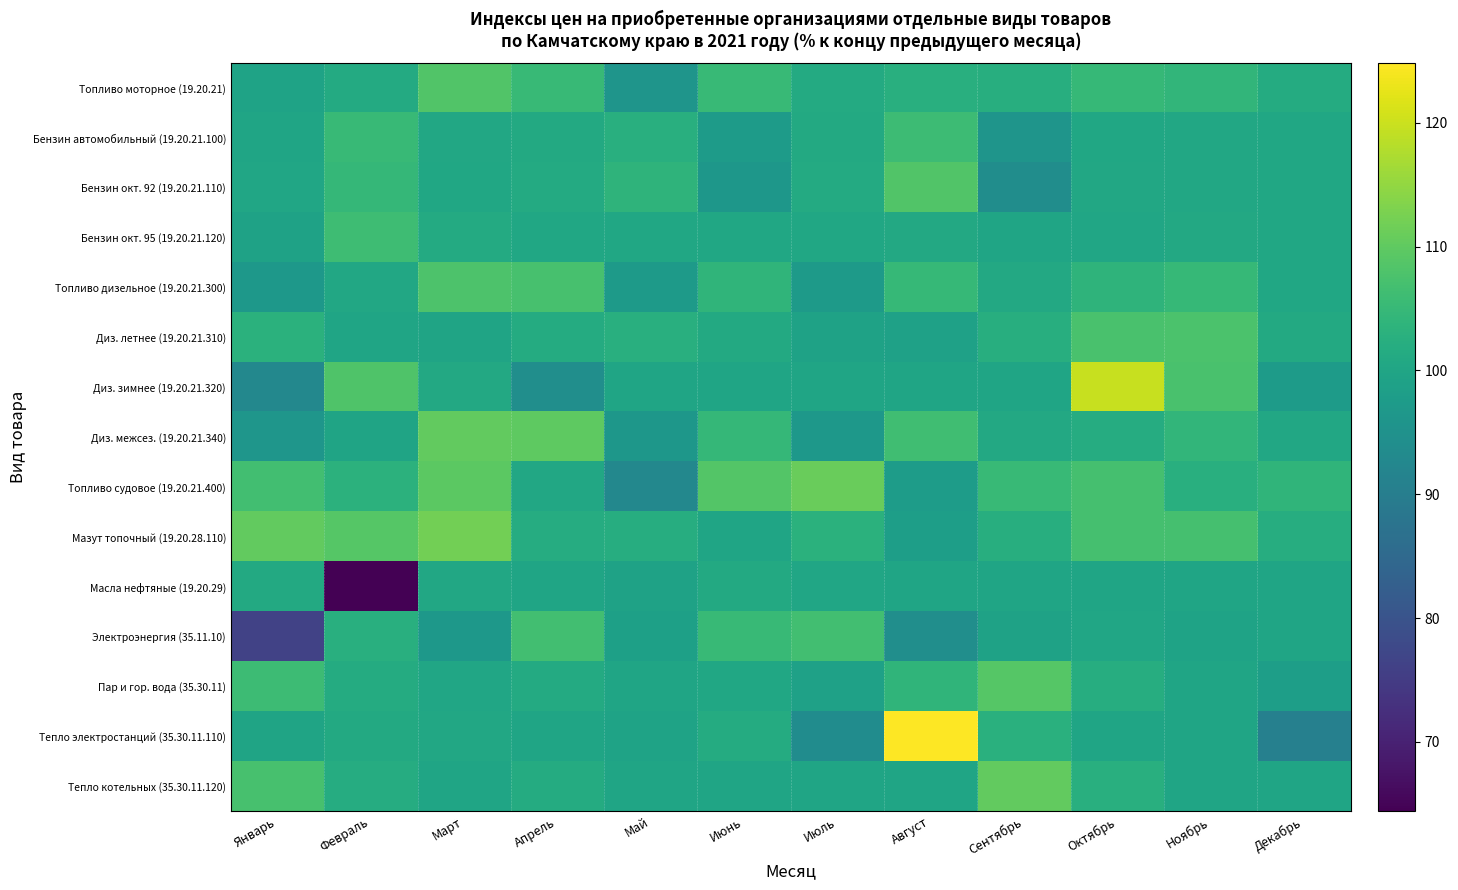

Reading left to right, list all the values displayed in this chart.

Топливо моторное (19.20.21): Январь=99.5	Февраль=101.3	Март=108.4	Апрель=105.0	Май=96.0	Июнь=105.2	Июль=101.4	Август=102.5	Сентябрь=102.2	Октябрь=104.8	Ноябрь=104.1	Декабрь=101.5
Бензин автомобильный (19.20.21.100): Январь=99.8	Февраль=105.1	Март=100.6	Апрель=101.0	Май=102.5	Июнь=97.6	Июль=101.1	Август=105.8	Сентябрь=95.9	Октябрь=100.4	Ноябрь=100.6	Декабрь=100.3
Бензин окт. 92 (19.20.21.110): Январь=100.1	Февраль=104.7	Март=100.3	Апрель=101.3	Май=103.6	Июнь=96.3	Июль=101.4	Август=108.3	Сентябрь=94.1	Октябрь=100.5	Ноябрь=100.5	Декабрь=100.3
Бензин окт. 95 (19.20.21.120): Январь=99.3	Февраль=106.1	Март=101.3	Апрель=100.3	Май=100.3	Июнь=100.4	Июль=100.4	Август=100.8	Сентябрь=100.0	Октябрь=100.1	Ноябрь=100.9	Декабрь=100.4
Топливо дизельное (19.20.21.300): Январь=96.7	Февраль=100.5	Март=108.0	Апрель=107.3	Май=97.4	Июнь=103.9	Июль=97.2	Август=104.9	Сентябрь=100.9	Октябрь=103.8	Ноябрь=104.9	Декабрь=100.4
Диз. летнее (19.20.21.310): Январь=102.9	Февраль=99.8	Март=99.7	Апрель=101.6	Май=102.4	Июнь=101.2	Июль=99.2	Август=98.9	Сентябрь=102.3	Октябрь=107.5	Ноябрь=107.8	Декабрь=101.2
Диз. зимнее (19.20.21.320): Январь=92.5	Февраль=108.2	Март=100.8	Апрель=94.2	Май=100.0	Июнь=100.0	Июль=100.0	Август=100.0	Сентябрь=100.0	Октябрь=119.7	Ноябрь=107.4	Декабрь=97.5
Диз. межсез. (19.20.21.340): Январь=96.2	Февраль=99.6	Март=110.3	Апрель=109.7	Май=96.4	Июнь=104.7	Июль=96.6	Август=106.3	Сентябрь=100.8	Октябрь=101.7	Ноябрь=104.2	Декабрь=100.6
Топливо судовое (19.20.21.400): Январь=106.4	Февраль=103.2	Март=109.6	Апрель=100.5	Май=92.7	Июнь=108.6	Июль=110.9	Август=97.7	Сентябрь=105.1	Октябрь=107.1	Ноябрь=102.5	Декабрь=103.9
Мазут топочный (19.20.28.110): Январь=110.4	Февраль=108.9	Март=112.0	Апрель=101.9	Май=102.1	Июнь=99.9	Июль=102.9	Август=98.3	Сентябрь=102.3	Октябрь=106.9	Ноябрь=106.9	Декабрь=102.1
Масла нефтяные (19.20.29): Январь=101.2	Февраль=64.4	Март=100.5	Апрель=100.0	Май=99.1	Июнь=101.2	Июль=100.1	Август=100.0	Сентябрь=100.0	Октябрь=100.0	Ноябрь=100.0	Декабрь=100.0
Электроэнергия (35.11.10): Январь=76.4	Февраль=102.5	Март=96.6	Апрель=106.5	Май=98.7	Июнь=105.1	Июль=106.4	Август=94.3	Сентябрь=99.3	Октябрь=100.1	Ноябрь=99.4	Декабрь=100.0
Пар и гор. вода (35.30.11): Январь=105.8	Февраль=101.6	Март=100.1	Апрель=101.4	Май=99.9	Июнь=100.3	Июль=98.9	Август=104.0	Сентябрь=108.9	Октябрь=102.0	Ноябрь=100.0	Декабрь=98.3
Тепло электростанций (35.30.11.110): Январь=99.6	Февраль=101.1	Март=100.6	Апрель=100.0	Май=99.4	Июнь=101.6	Июль=93.7	Август=124.8	Сентябрь=102.8	Октябрь=100.0	Ноябрь=100.0	Декабрь=90.7
Тепло котельных (35.30.11.120): Январь=107.2	Февраль=101.7	Март=100.0	Апрель=101.6	Май=100.0	Июнь=100.0	Июль=100.0	Август=100.0	Сентябрь=110.4	Октябрь=102.4	Ноябрь=100.0	Декабрь=100.0